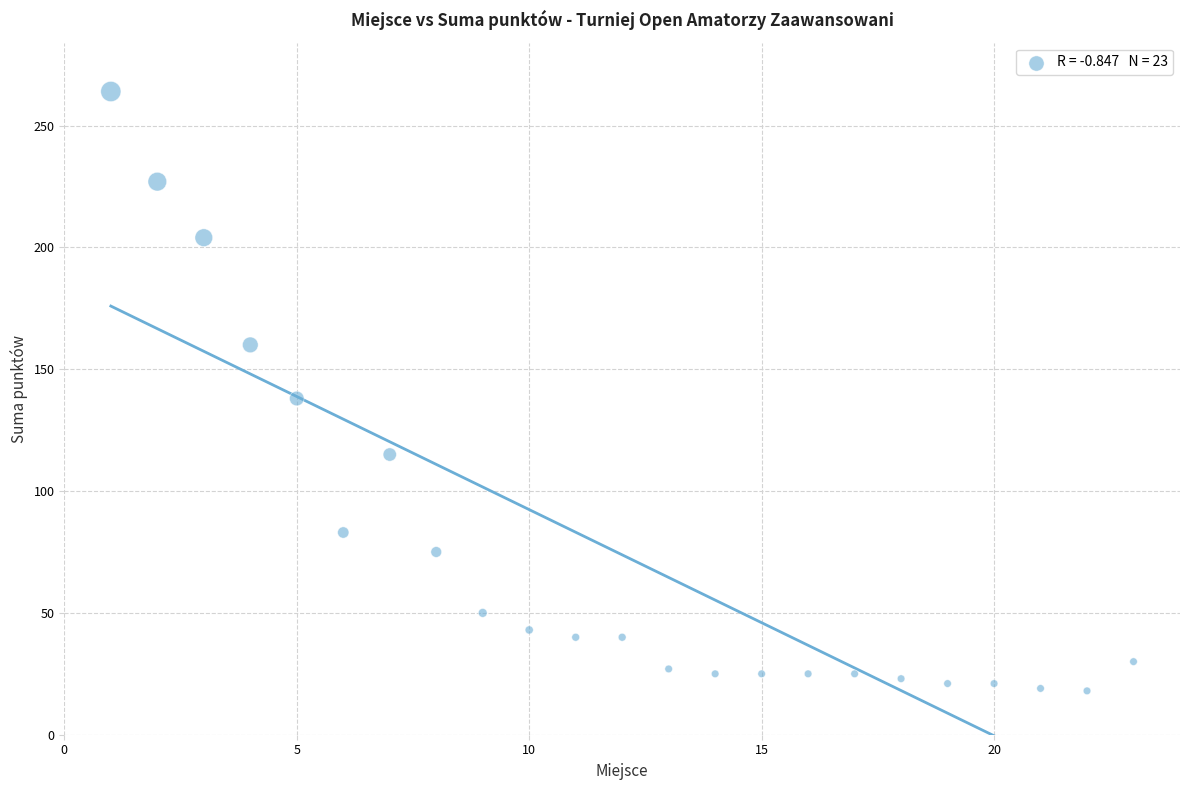

What is the range of X values (max minus min)?

22